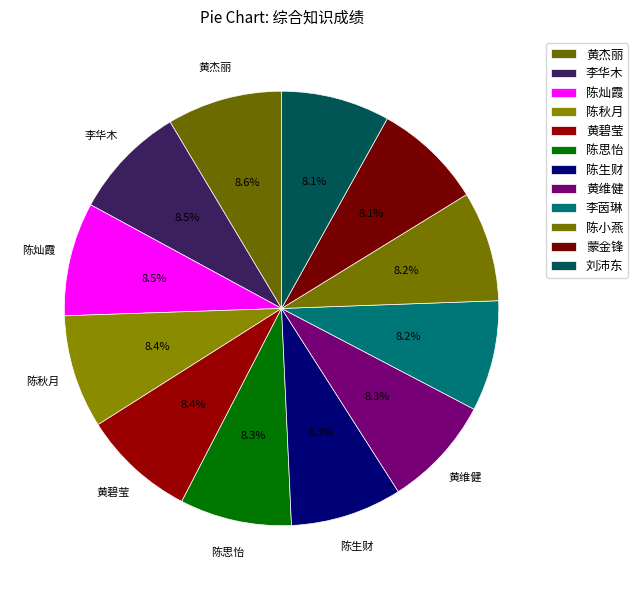

How many segments does this pie chart have?

12